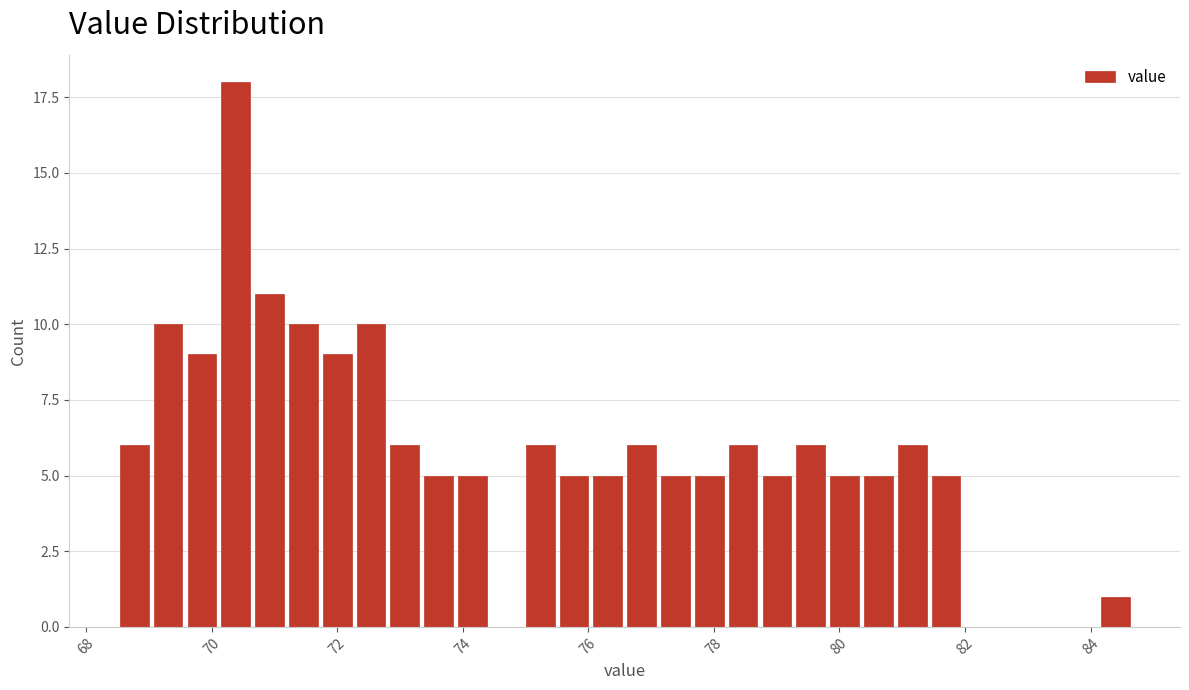

Read against the x-axis, roughly where is the centre of the tallest bar?

70.4